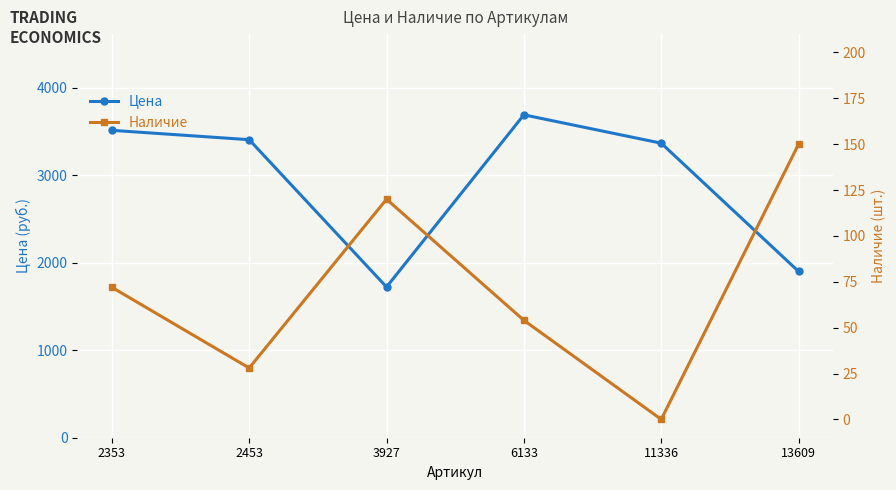

The value of Наличие at 13609 is 150. True or false?

True